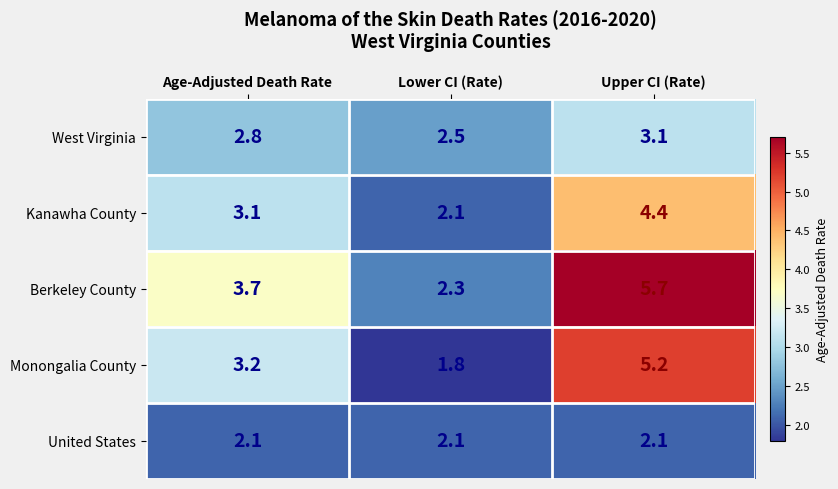

Reading left to right, transcribe all the data shown in this chart.

West Virginia: Age-Adjusted Death Rate=2.8	Lower CI (Rate)=2.5	Upper CI (Rate)=3.1
Kanawha County: Age-Adjusted Death Rate=3.1	Lower CI (Rate)=2.1	Upper CI (Rate)=4.4
Berkeley County: Age-Adjusted Death Rate=3.7	Lower CI (Rate)=2.3	Upper CI (Rate)=5.7
Monongalia County: Age-Adjusted Death Rate=3.2	Lower CI (Rate)=1.8	Upper CI (Rate)=5.2
United States: Age-Adjusted Death Rate=2.1	Lower CI (Rate)=2.1	Upper CI (Rate)=2.1